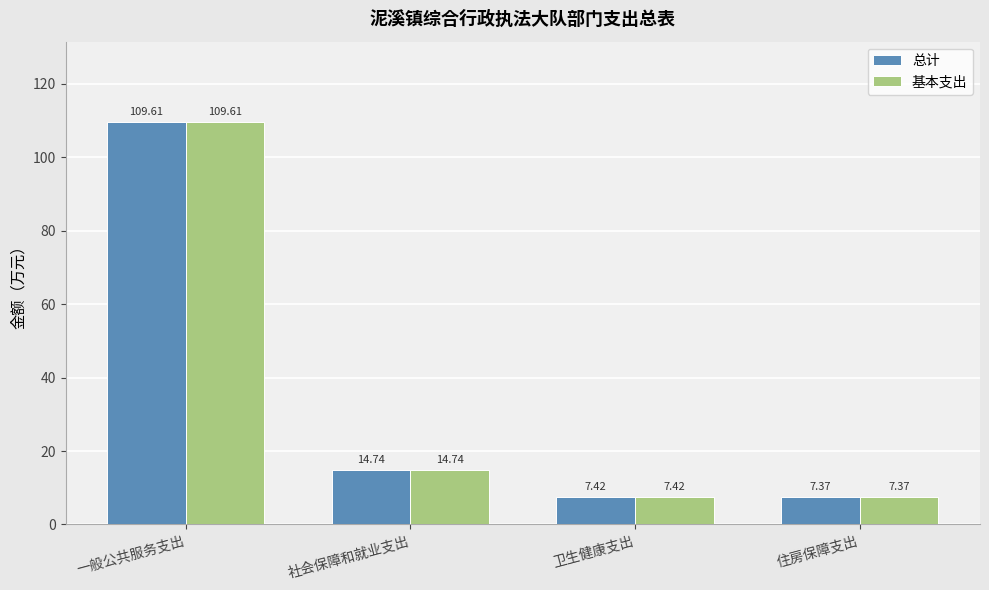

What is the lowest value of the 总计 series?

7.4